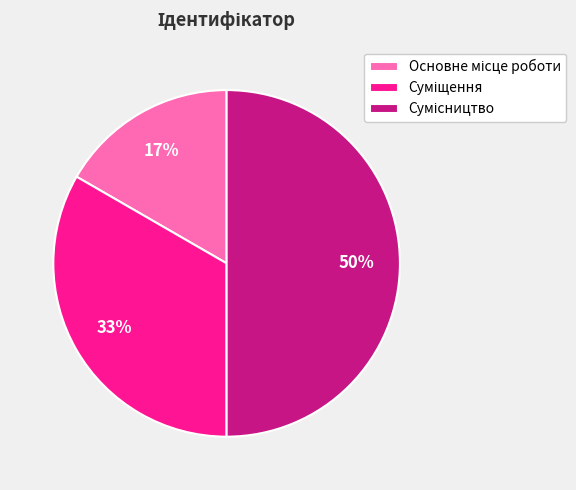

To the nearest percent, what is the difference between the largest and smallest slice percentages?

33%